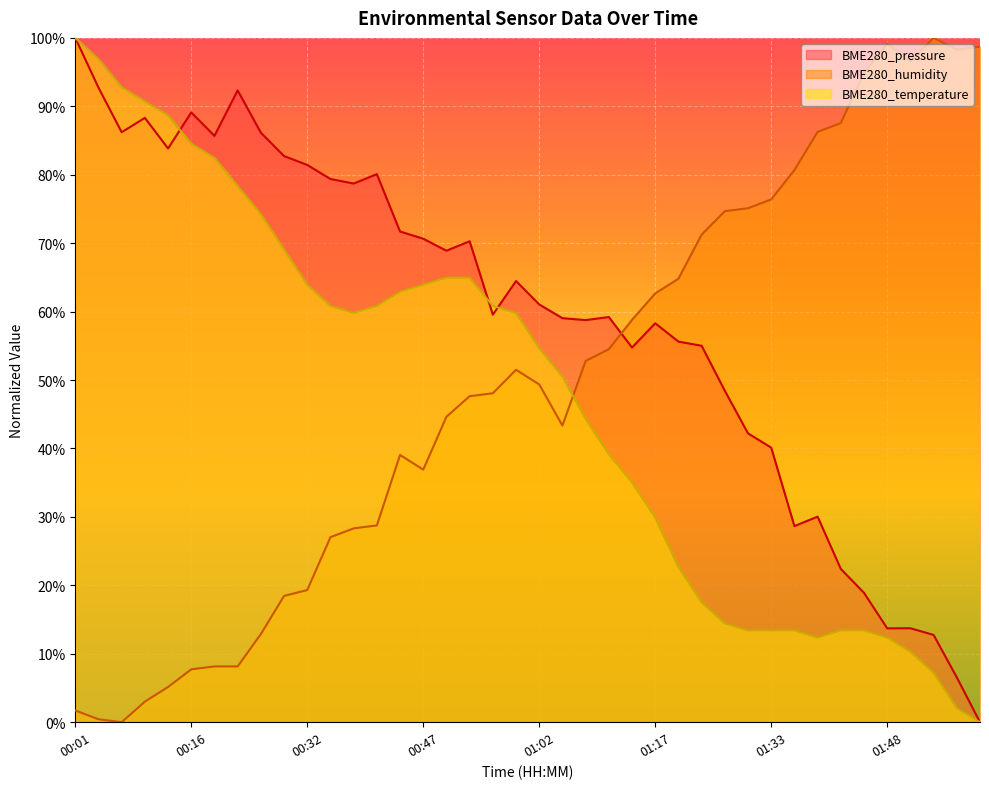

What are all the series names shown in the legend?

BME280_pressure, BME280_humidity, BME280_temperature